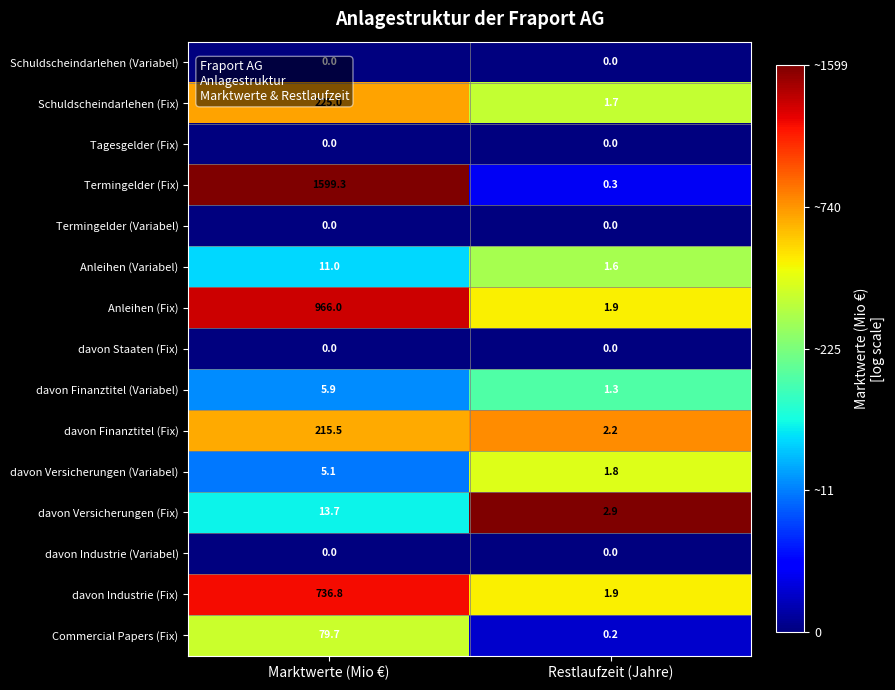

What is the difference between the davon Finanztitel (Variabel) values at Restlaufzeit (Jahre) and Marktwerte (Mio €)?

4.6